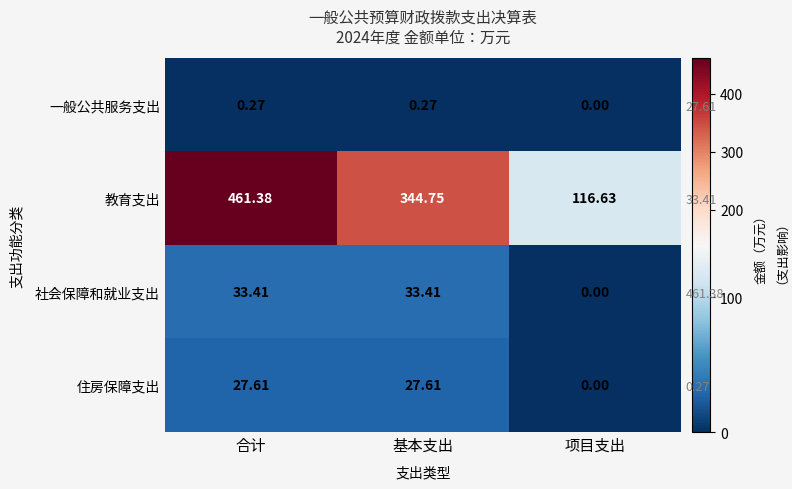

Where is 社会保障和就业支出 nearest to the value 16?

项目支出